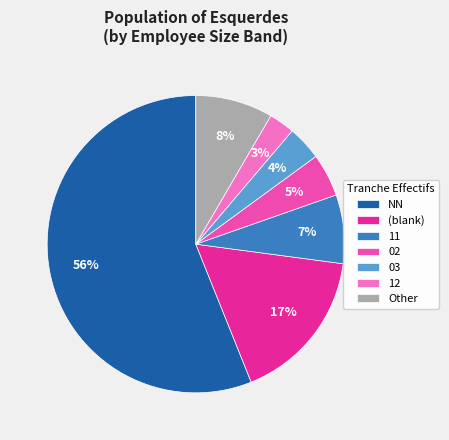

Which slice represents more than half of the pie?

NN